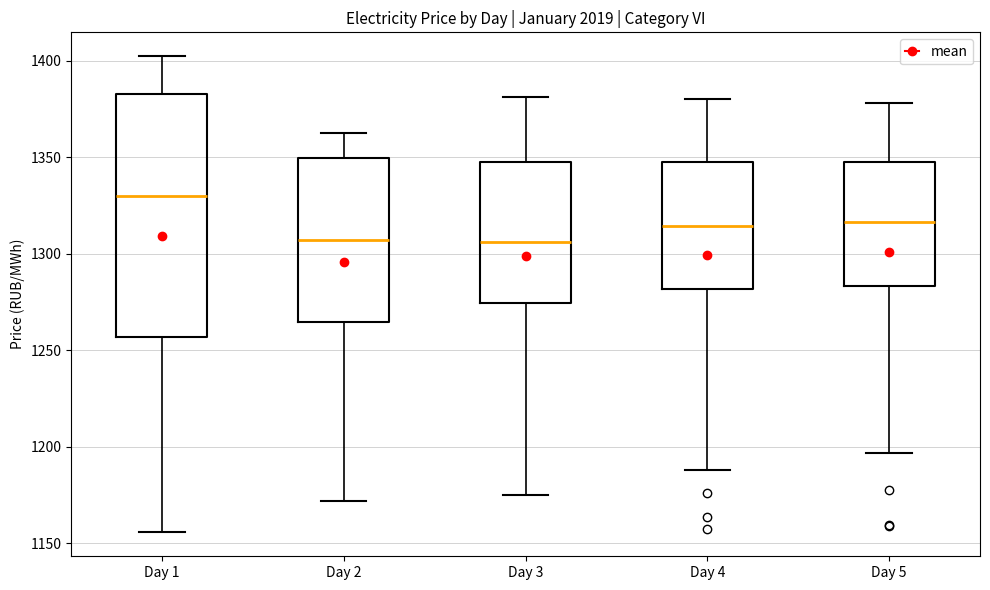

Reading left to right, transcribe this box plot: for each box, give where its median line is, the range the box spans, and where its two whiskers end, as read against the y-axis. The values are not printed on the chart, so give them approximately, as read against the axis.

Day 1: median 1330, box 1255 to 1385, whiskers 1155 to 1400
Day 2: median 1305, box 1265 to 1350, whiskers 1170 to 1360
Day 3: median 1305, box 1275 to 1350, whiskers 1175 to 1380
Day 4: median 1315, box 1280 to 1350, whiskers 1190 to 1380
Day 5: median 1315, box 1285 to 1345, whiskers 1195 to 1380